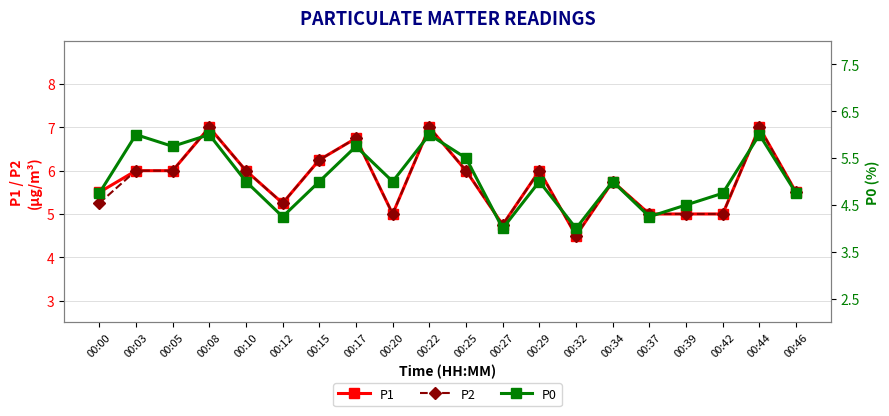

Count the P1 values in the range 5 to 6.

13